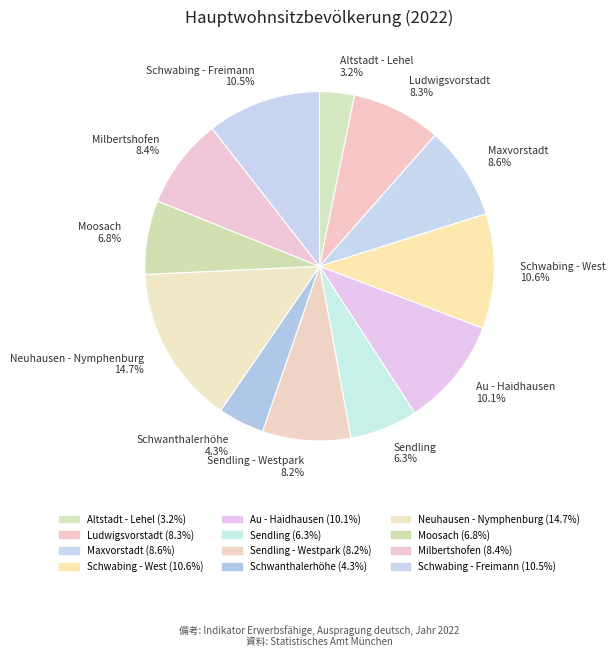

What percentage do Sendling 6.3% and Schwabing - West 10.6% together represent?

16.9%